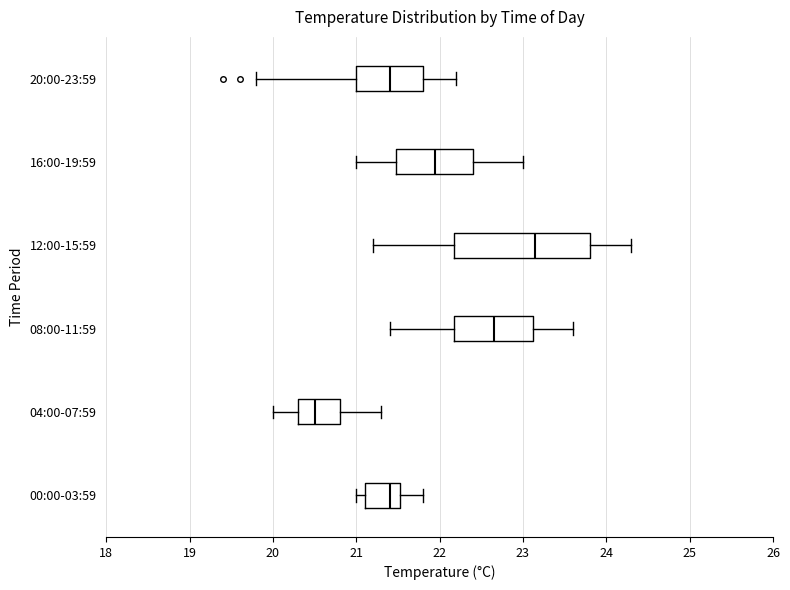

Reading bottom to top, read every box against the x-axis: the position of its median line, the range the box covers, and the ends of its whiskers. The values are not printed on the chart, so give them approximately, as read against the axis.

00:00-03:59: median 21.4, box 21.1 to 21.5, whiskers 21.0 to 21.8
04:00-07:59: median 20.5, box 20.3 to 20.8, whiskers 20.0 to 21.3
08:00-11:59: median 22.7, box 22.2 to 23.1, whiskers 21.4 to 23.6
12:00-15:59: median 23.2, box 22.2 to 23.8, whiskers 21.2 to 24.3
16:00-19:59: median 22.0, box 21.5 to 22.4, whiskers 21.0 to 23.0
20:00-23:59: median 21.4, box 21.0 to 21.8, whiskers 19.8 to 22.2